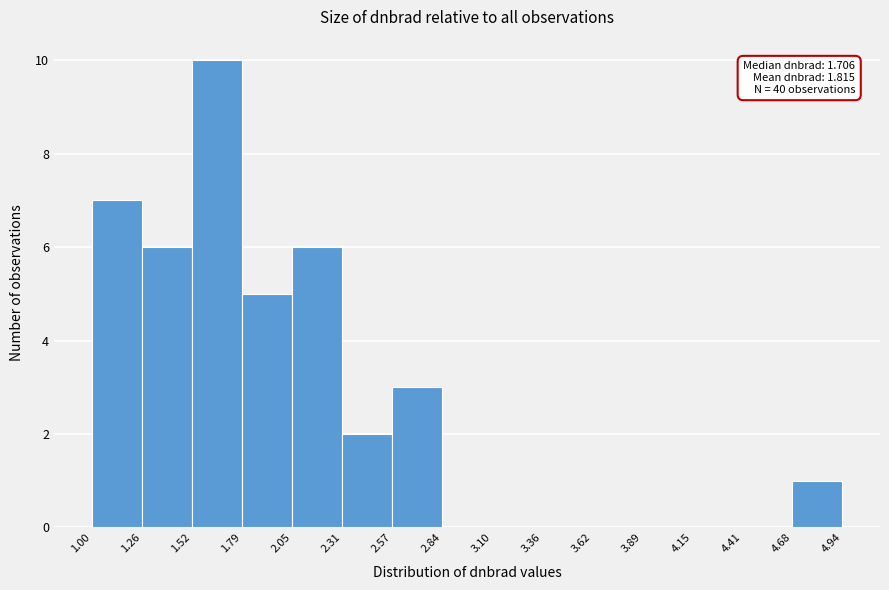

Over which range of the x-axis is the bar tallest?

1.52 to 1.79